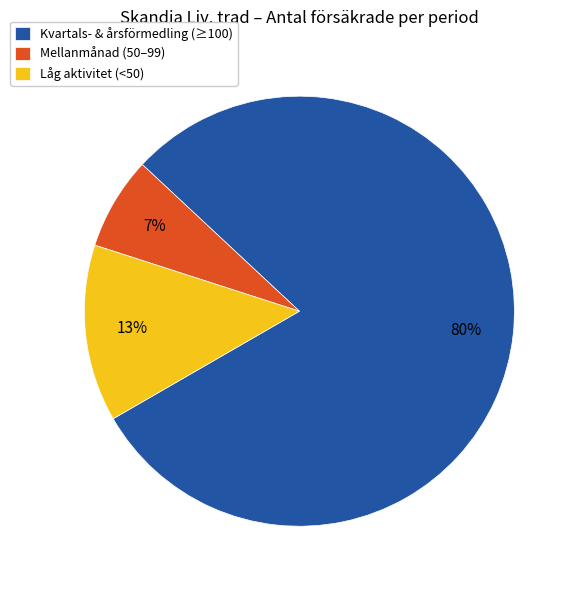

Rank the categories by value from lowest to highest.

Mellanmånad (50–99), Låg aktivitet (<50), Kvartals- & årsförmedling (≥100)